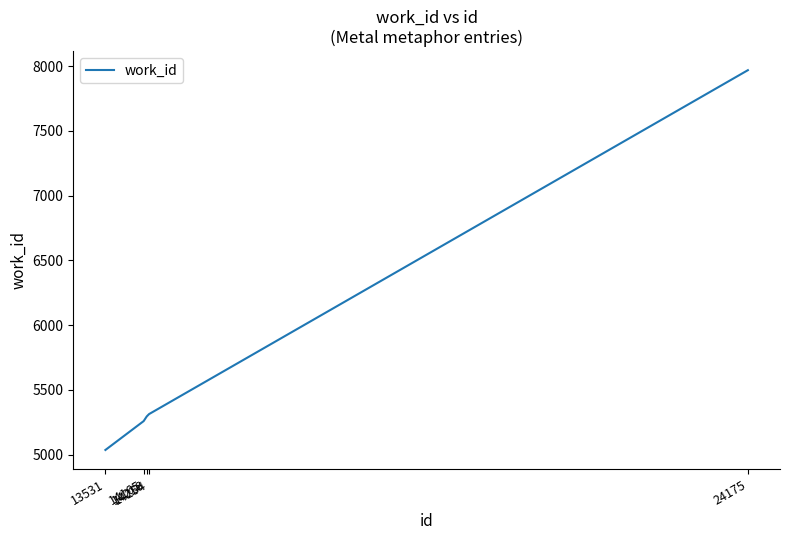

Reading left to right, list all the values displayed in this chart.

5036	5259	5295	5313	7968